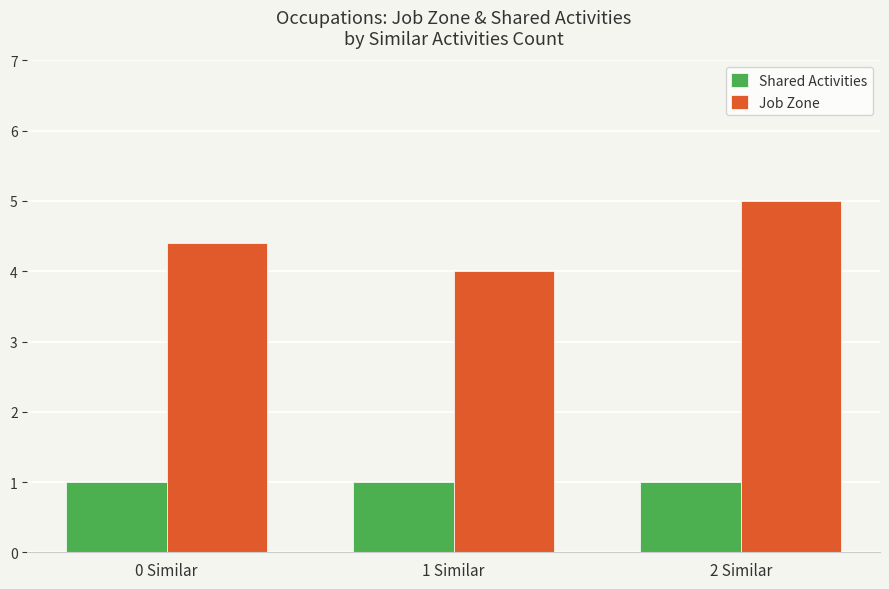

Reading left to right, transcribe all the data shown in this chart.

Shared Activities: 0 Similar=1.0	1 Similar=1.0	2 Similar=1.0
Job Zone: 0 Similar=4.4	1 Similar=4.0	2 Similar=5.0